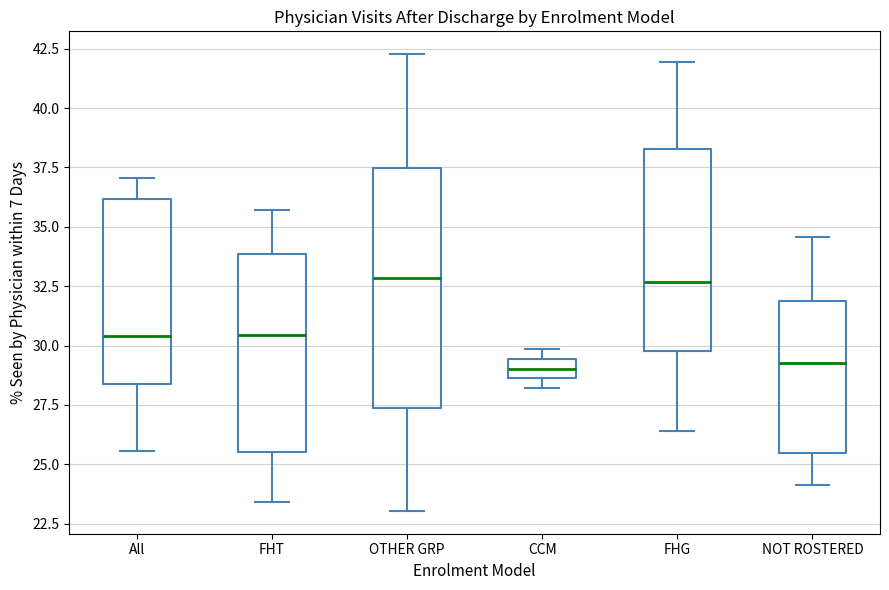

Which box is the tallest, from its lower edge to its upper edge?

OTHER GRP